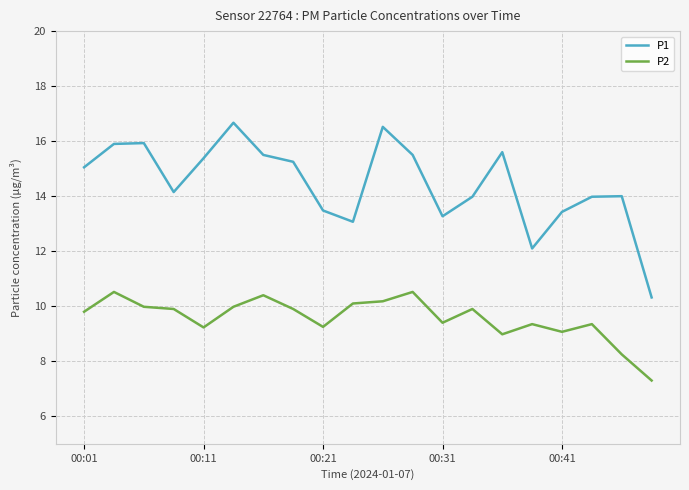

Which series has the largest total across all categories?

P1